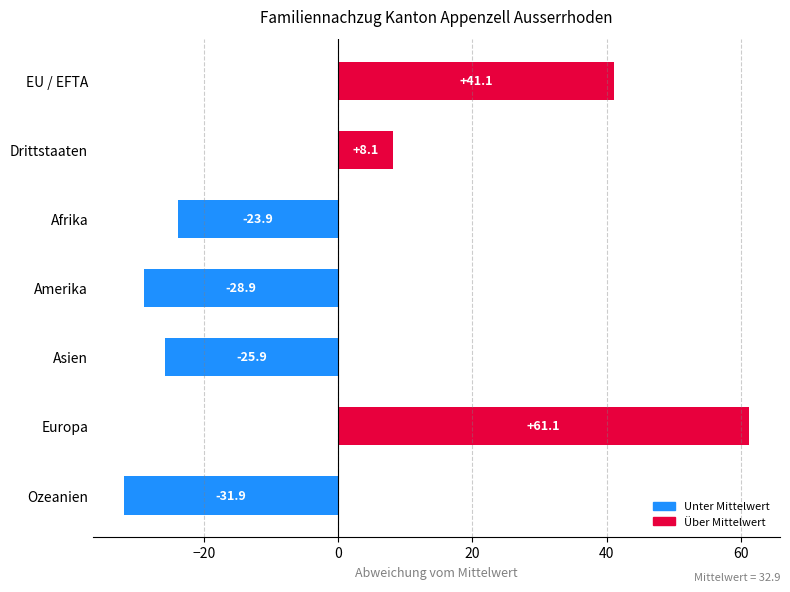

What is the difference between the second highest and second lowest values?

70.0